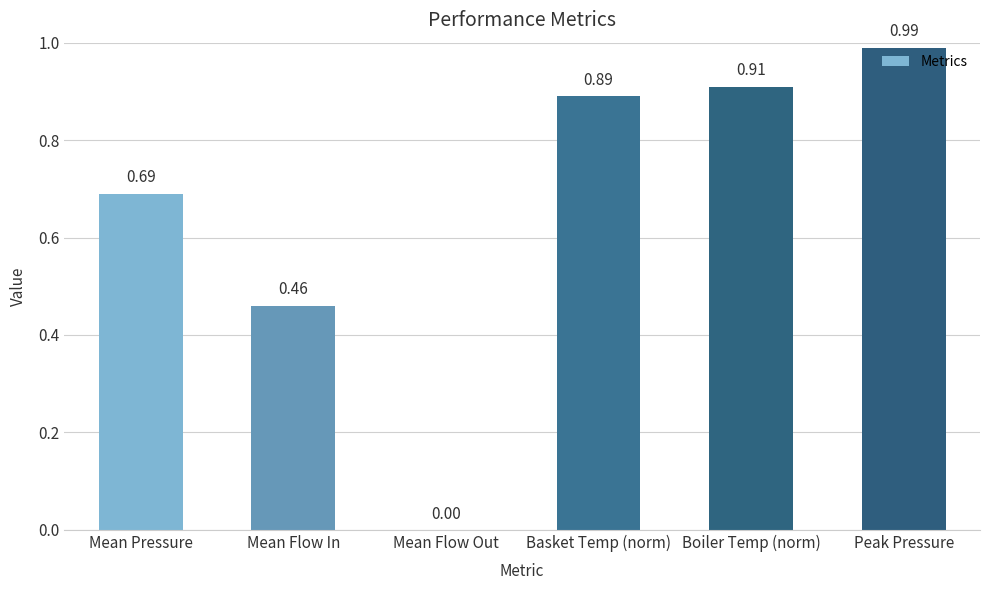

At which category does the chart reach its peak across all series?

Peak Pressure